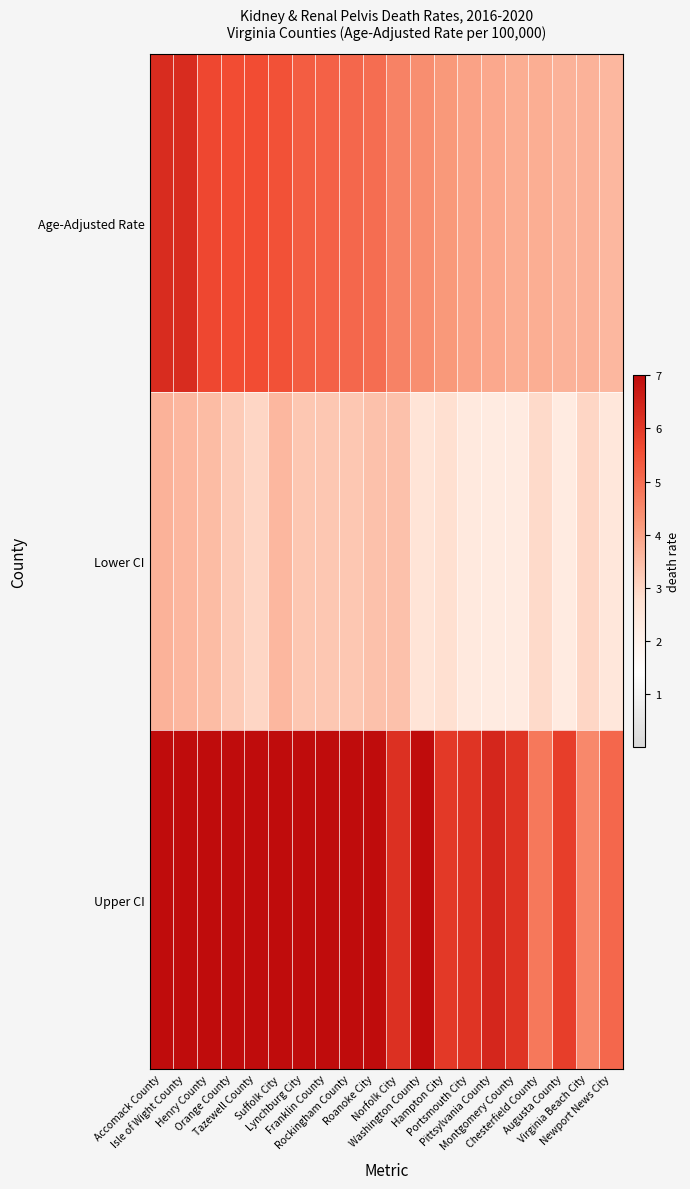

Which category has the highest value across all series?

Accomack County